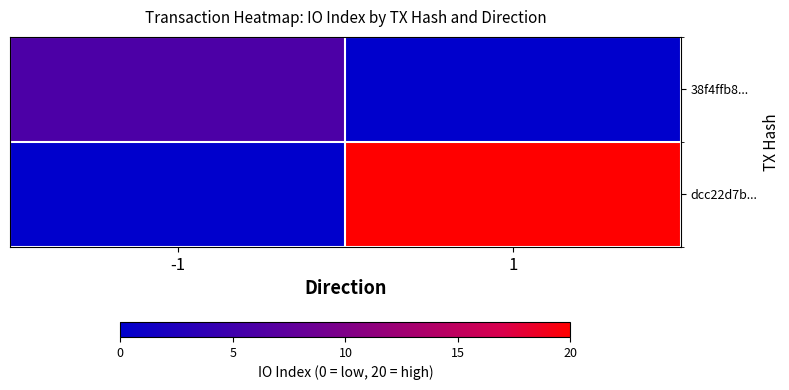

Reading right to left, extract all data points from this chart.

38f4ffb8...: 1=0	-1=6
dcc22d7b...: 1=20	-1=0